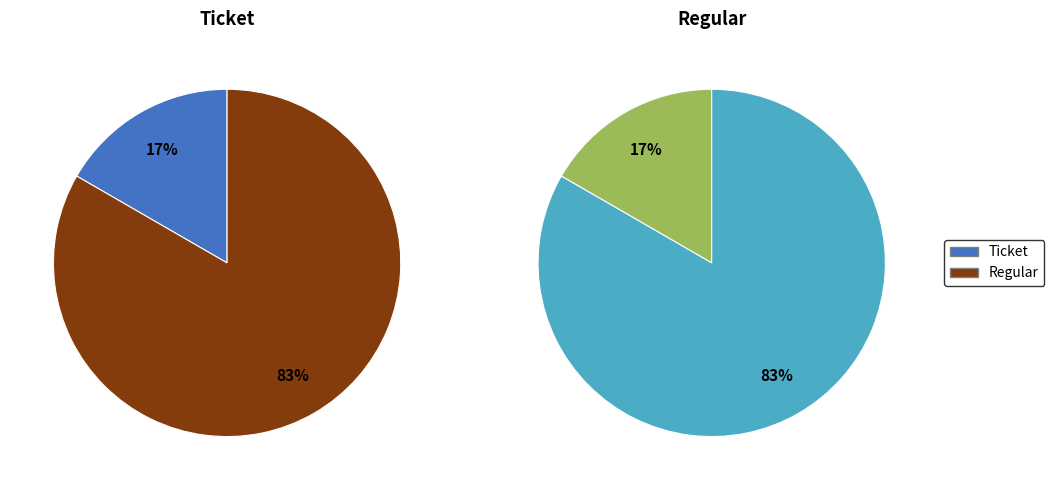

What is the smallest slice in the pie chart?

Ticket